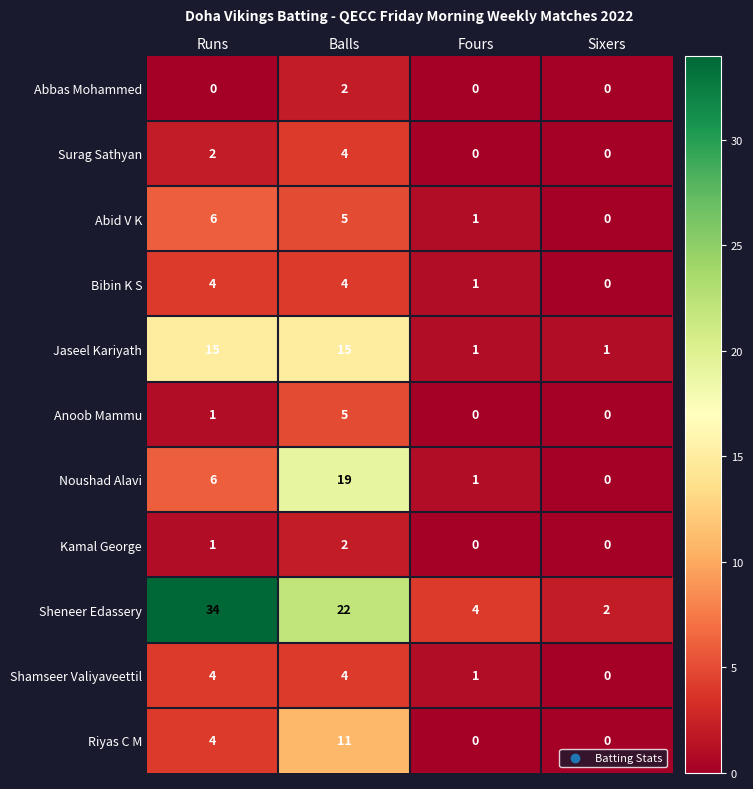

What is the greatest value displayed?

34